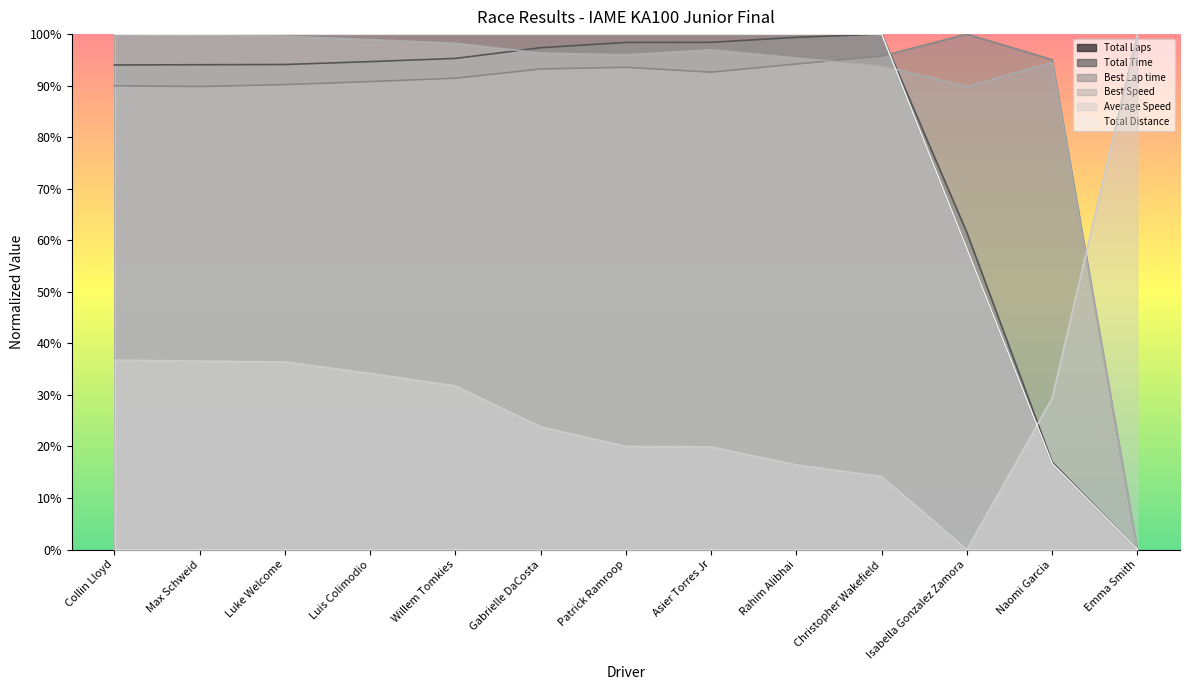

How many series are shown in this chart?

6